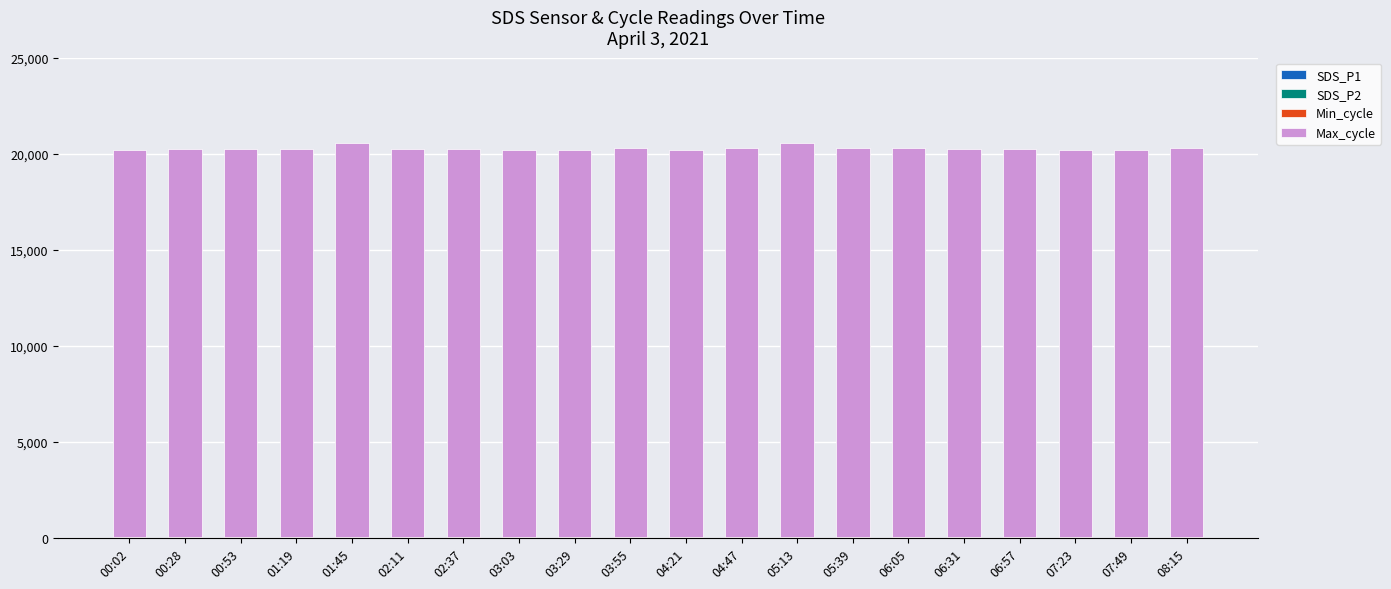

What is the value of the SDS_P1 bar at the 2nd from the left?

6.0